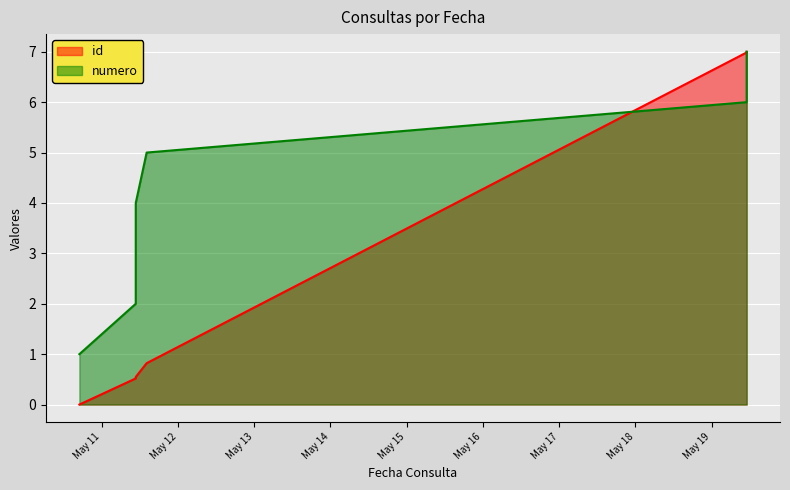

At which label does numero reach its peak?

2021-05-19 11:03:27